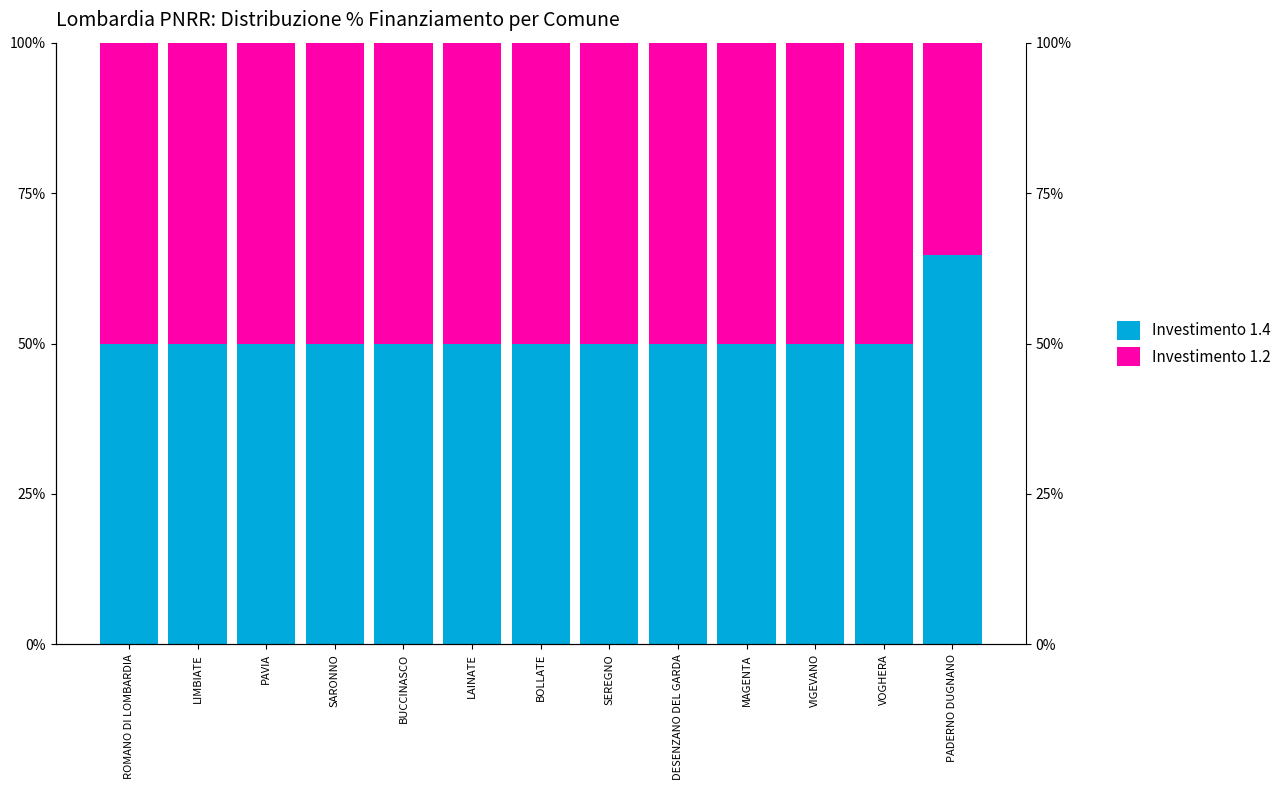

Which series has the largest total across all categories?

Investimento 1.4